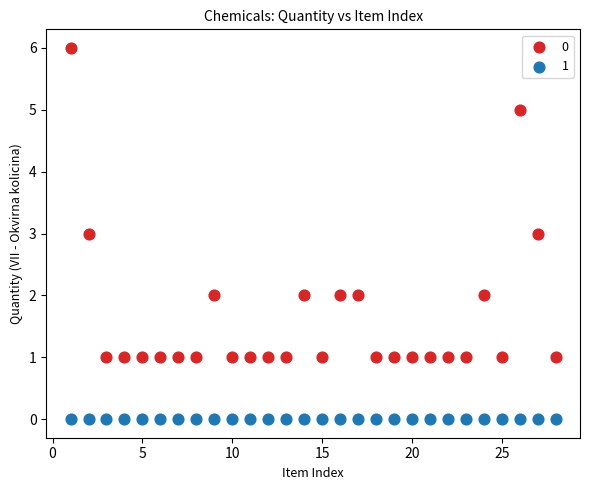

What are all the series names shown in the legend?

0, 1